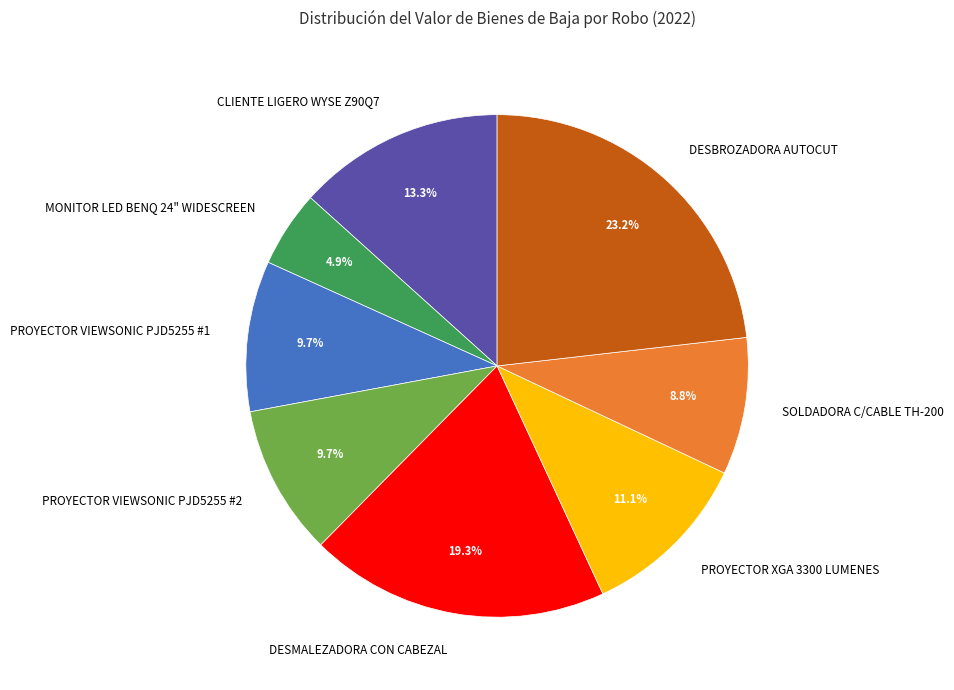

Approximately how many times larger is the value at PROYECTOR XGA 3300 LUMENES compared to SOLDADORA C/CABLE TH-200?

1.3